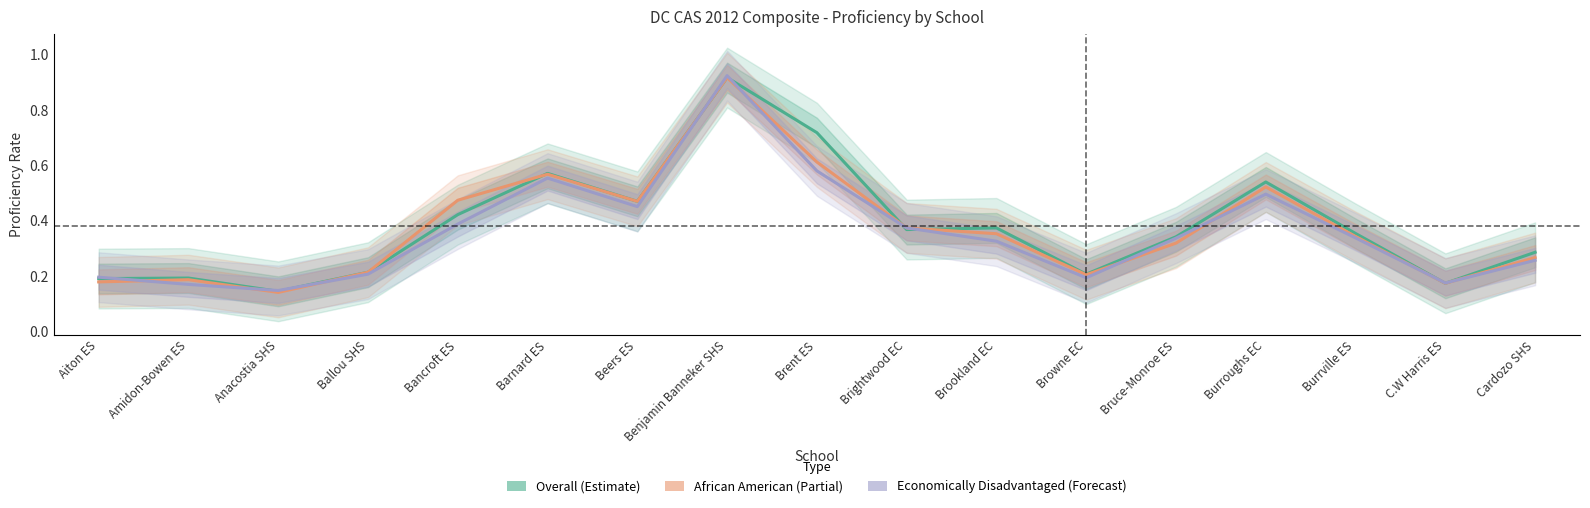

Reading left to right, what are all the values shown in this chart?

Overall: 0.2	0.2	0.1	0.2	0.4	0.6	0.5	0.9	0.7	0.4	0.4	0.2	0.3	0.5	0.4	0.2	0.3
African American: 0.2	0.2	0.1	0.2	0.5	0.6	0.5	0.9	0.6	0.4	0.4	0.2	0.3	0.5	0.3	0.2	0.3
Economically Disadvantaged: 0.2	0.2	0.1	0.2	0.4	0.6	0.5	0.9	0.6	0.4	0.3	0.2	0.3	0.5	0.3	0.2	0.3